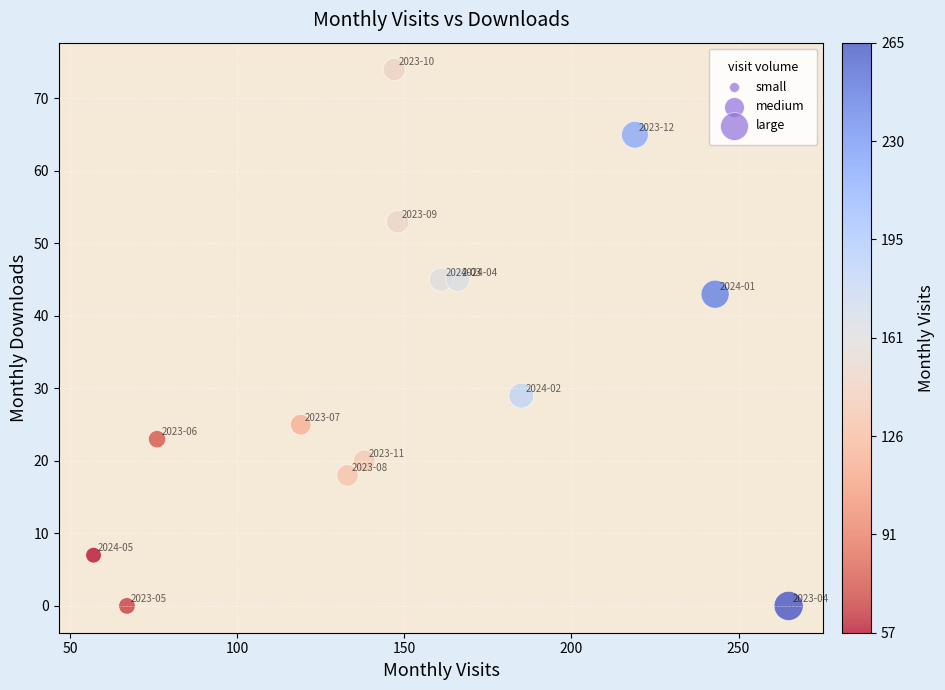

What is the range of X values (max minus min)?

208